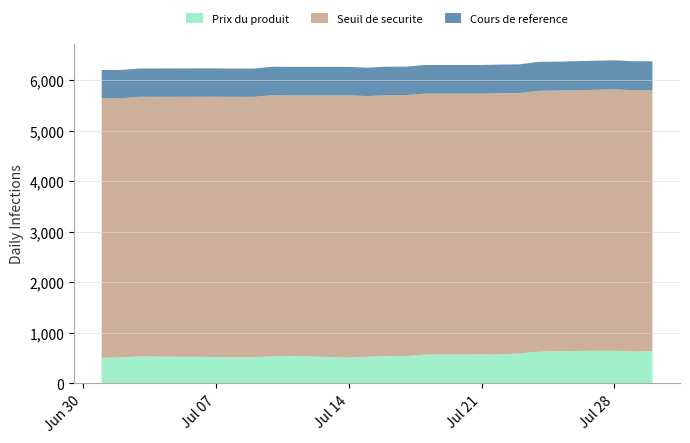

What is the maximum value for Prix du produit?

643.0